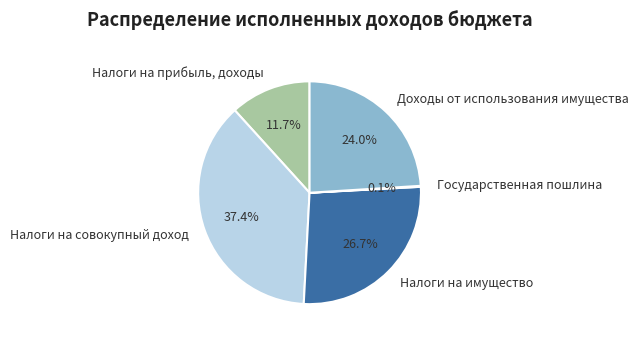

What percentage do Доходы от использования имущества and Налоги на совокупный доход together represent?

61.5%